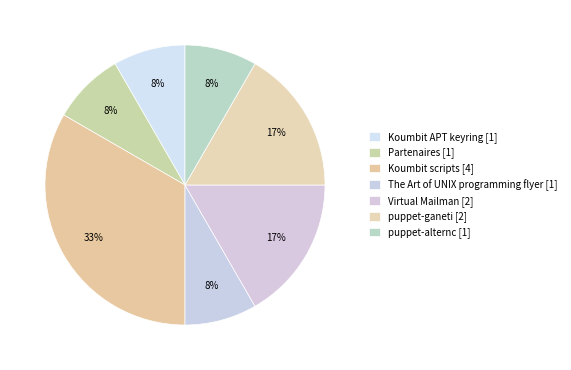

Count the number of slices in the pie.

7